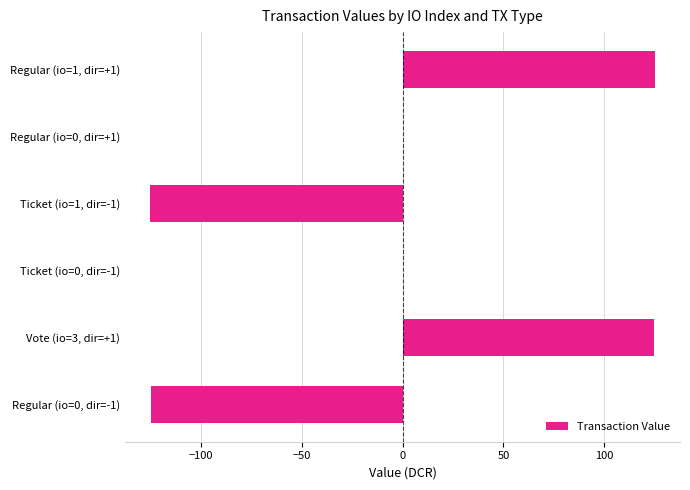

Is it true that the value at Regular (io=1, dir=+1) is 193.1?

False